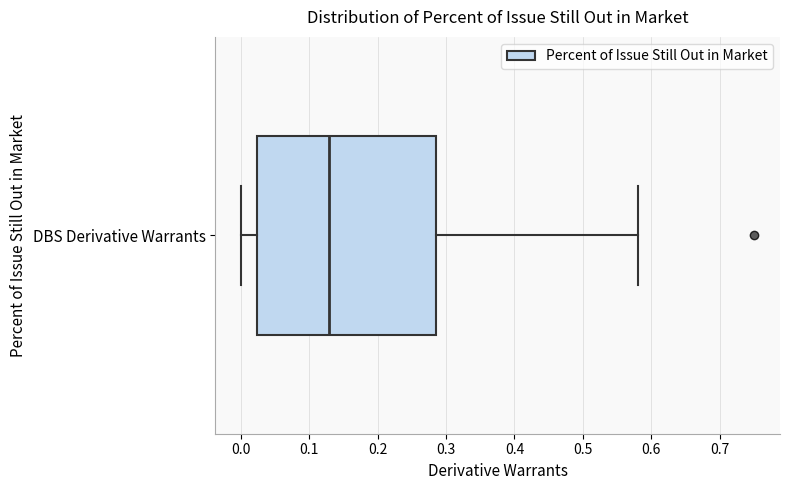

Where does the left whisker of the box for DBS Derivative Warrants end on the x-axis? The values are not printed on the chart, so give them approximately, as read against the axis.

0.00